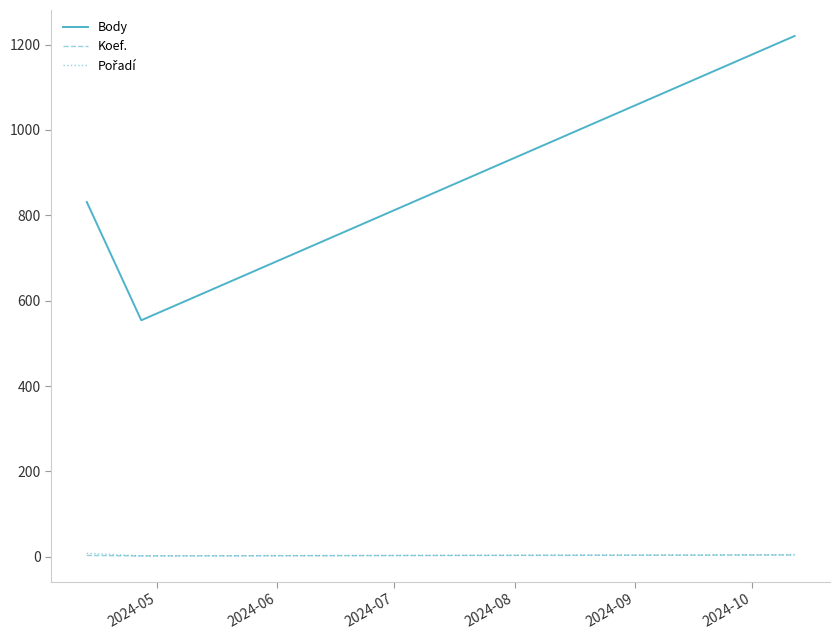

Which series has the largest total across all categories?

Body